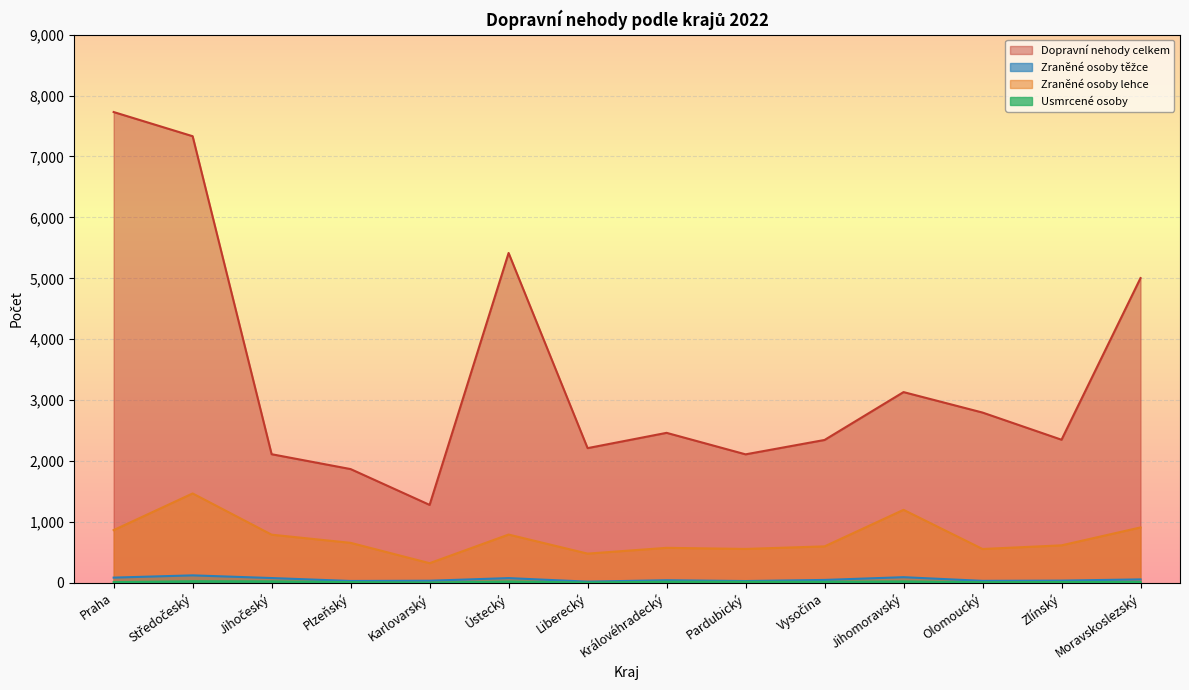

How many data points in Zraněné osoby těžce are above 48?

6